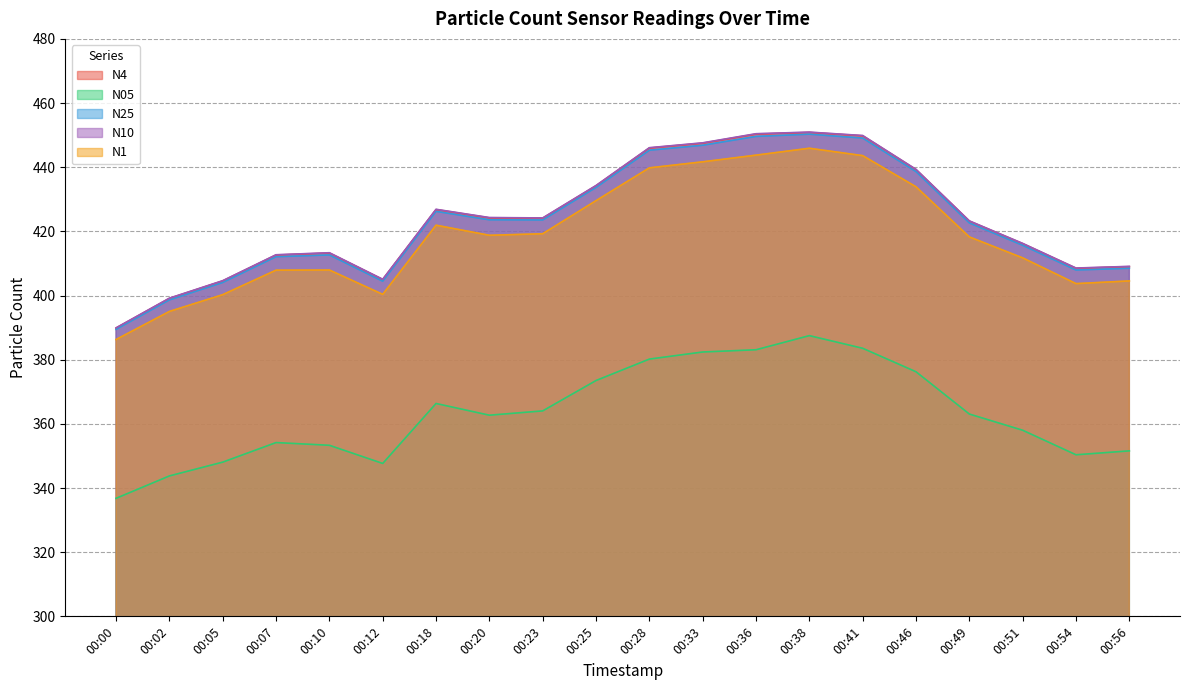

Does the chart have visible grid lines?

Yes